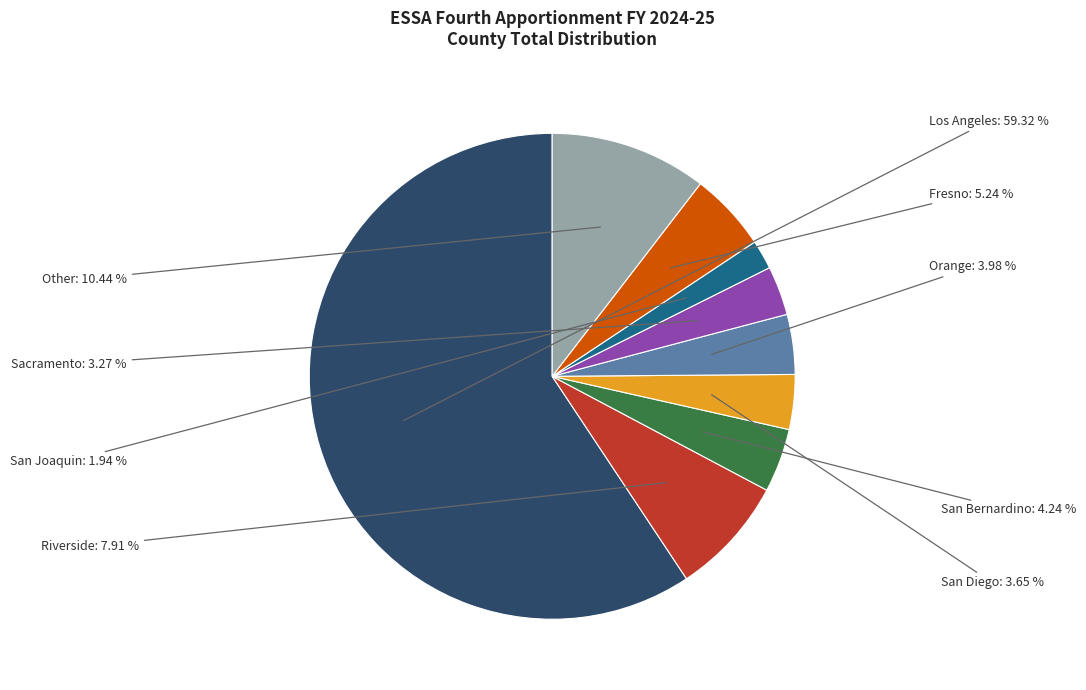

Is there any slice that represents more than half of the pie?

Yes